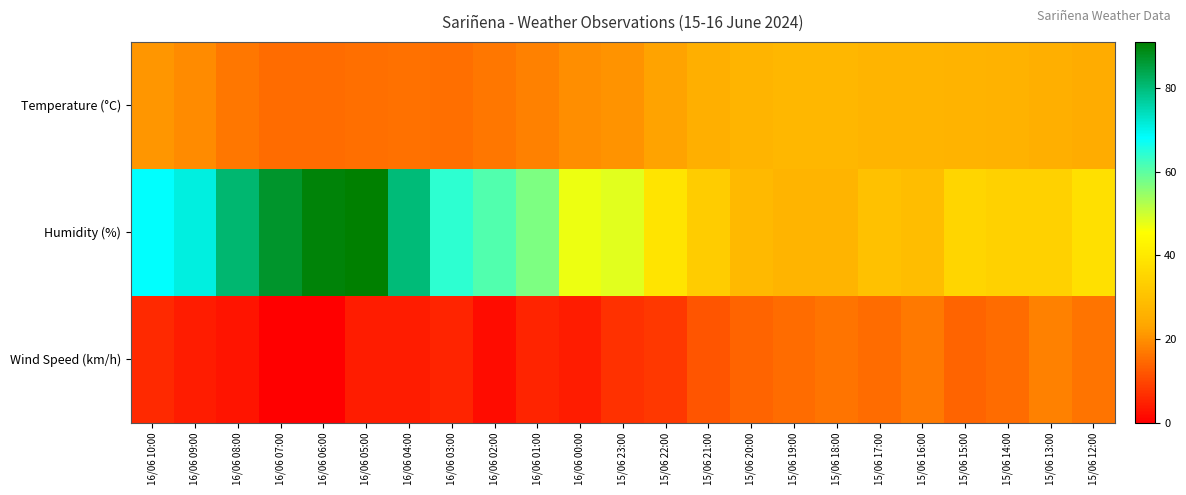

What is the total value across all series at 15/06 20:00?

69.0